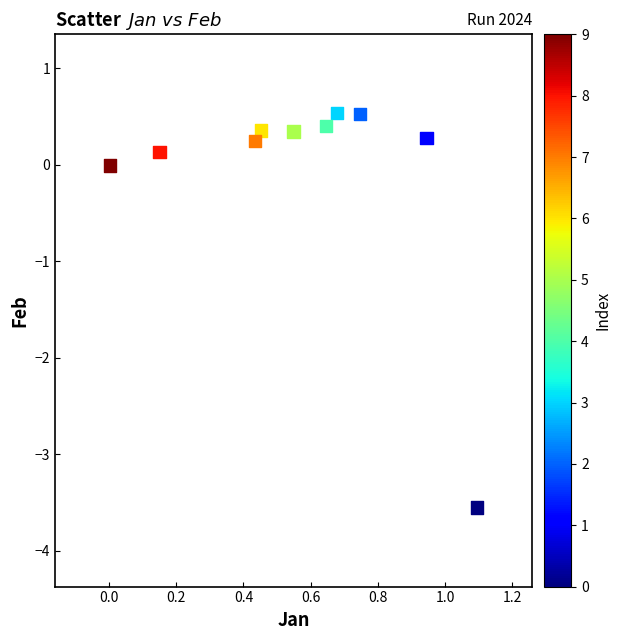

What is the range of X values (max minus min)?

1.1